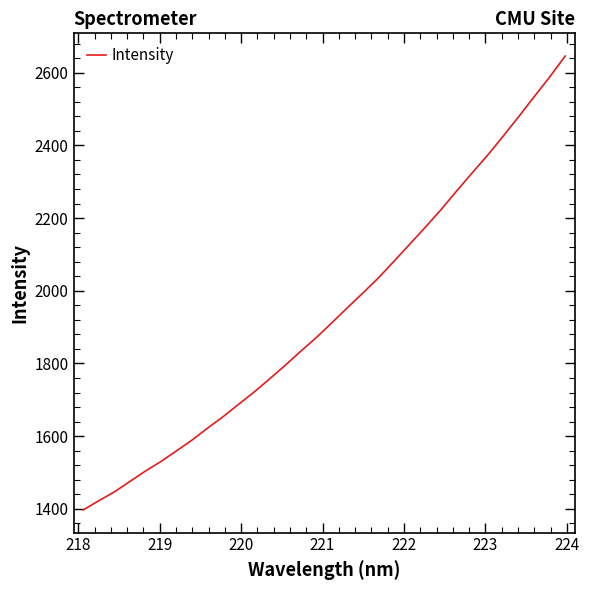

What is the difference between the maximum and minimum values?

1249.1